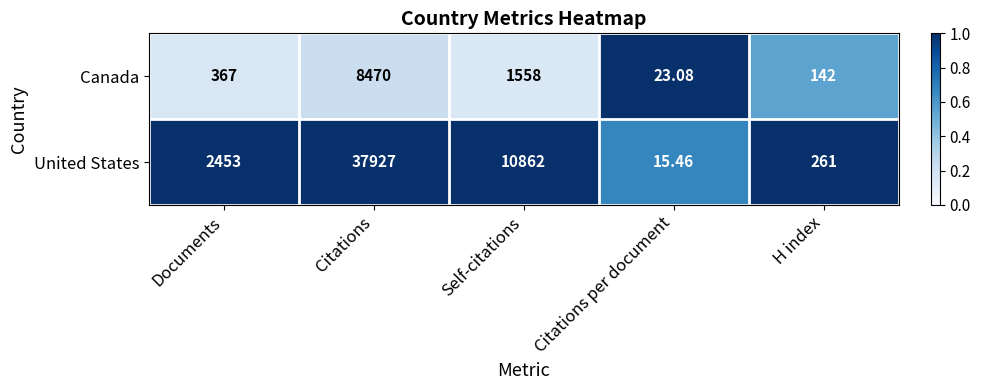

Rank the categories by Canada value from lowest to highest.

Citations per document, H index, Documents, Self-citations, Citations